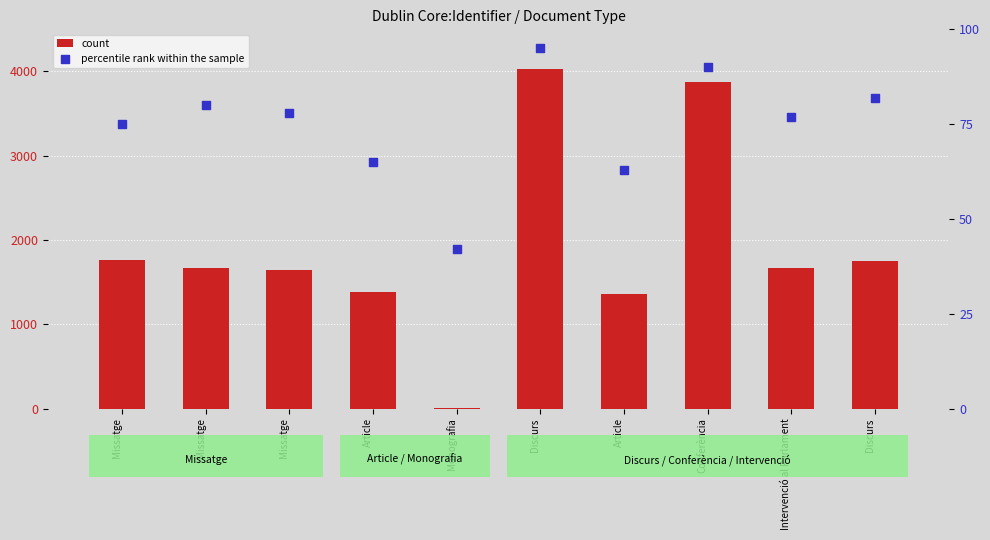

Which series has the largest Y range (max minus min)?

count